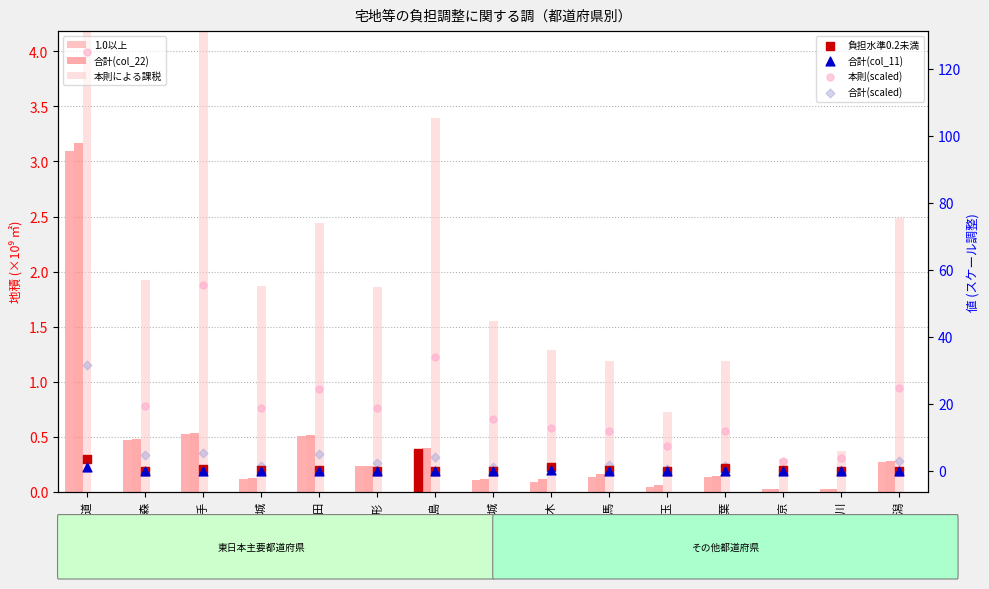

Is the value of 1.0以上 at 東京 greater than the value of 本則による課税 at 青森?

No